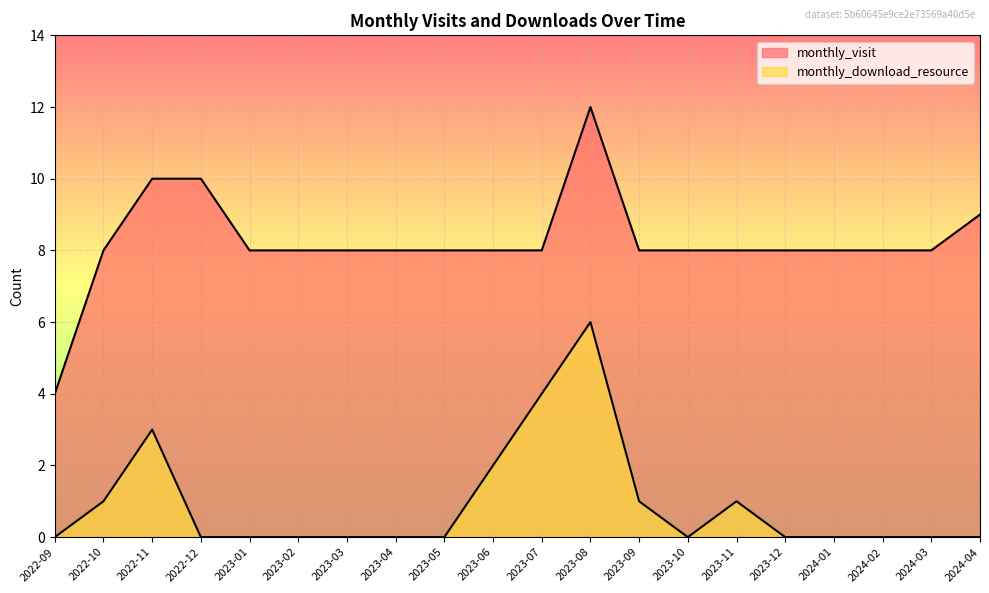

Which series has the largest range (max minus min)?

monthly_visit